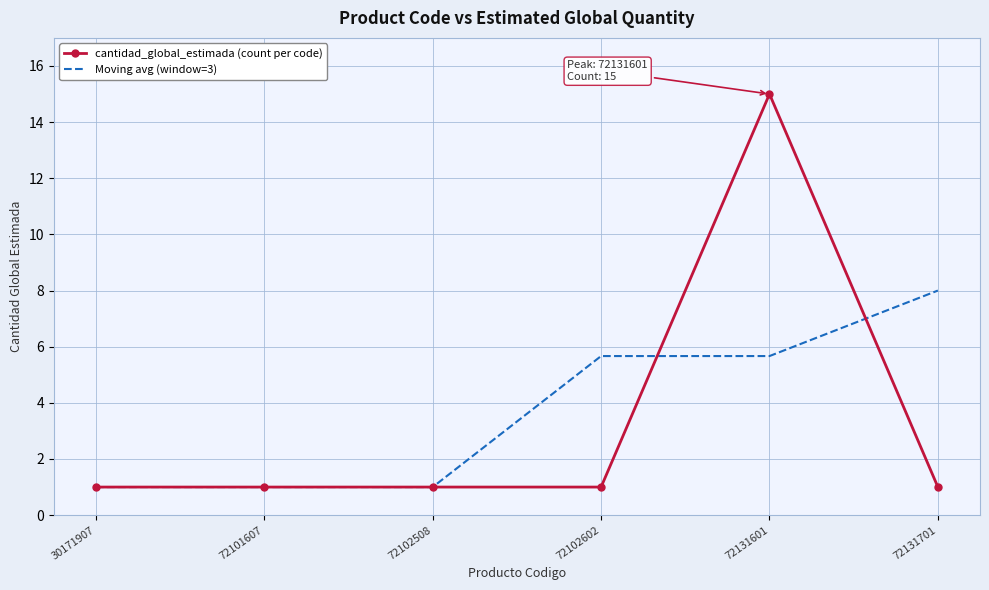

Read the cantidad_global_estimada (count per code) value at 72102602.

1.0